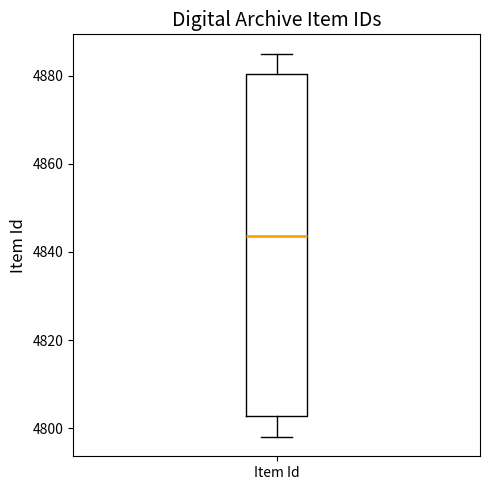

Transcribe this box plot: give where the median line is, the range the box spans, and where the two whiskers end, as read against the y-axis. The values are not printed on the chart, so give them approximately, as read against the axis.

median 4844, box 4802 to 4880, whiskers 4798 to 4886